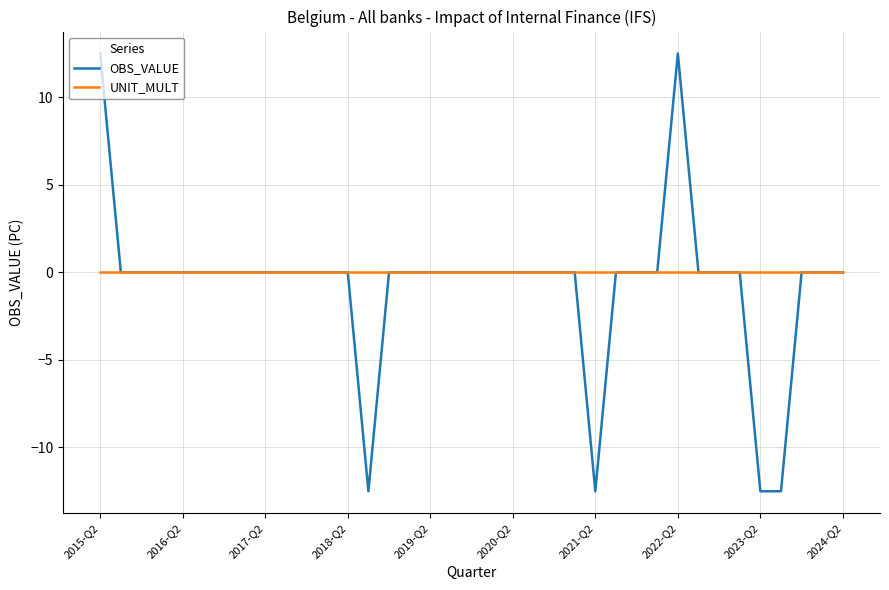

List the series in order of their peak value, highest first.

OBS_VALUE, UNIT_MULT